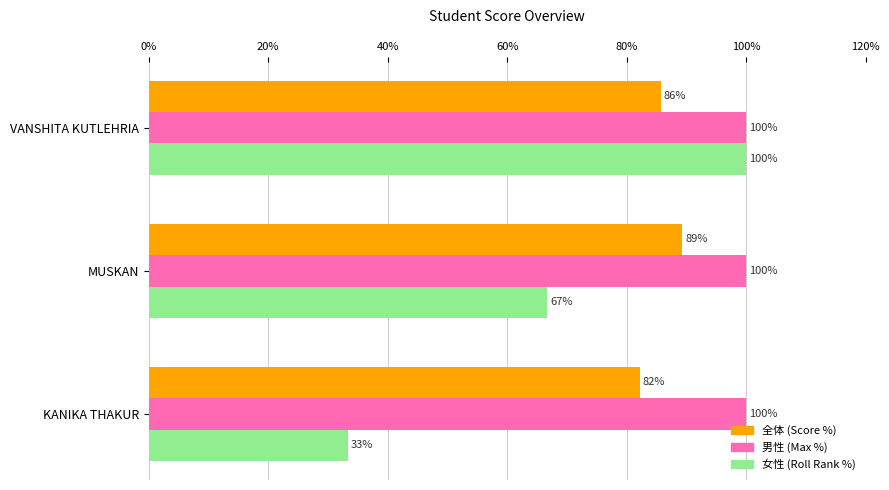

What is the sum of all 女性 (Roll Rank %) values?

200.0